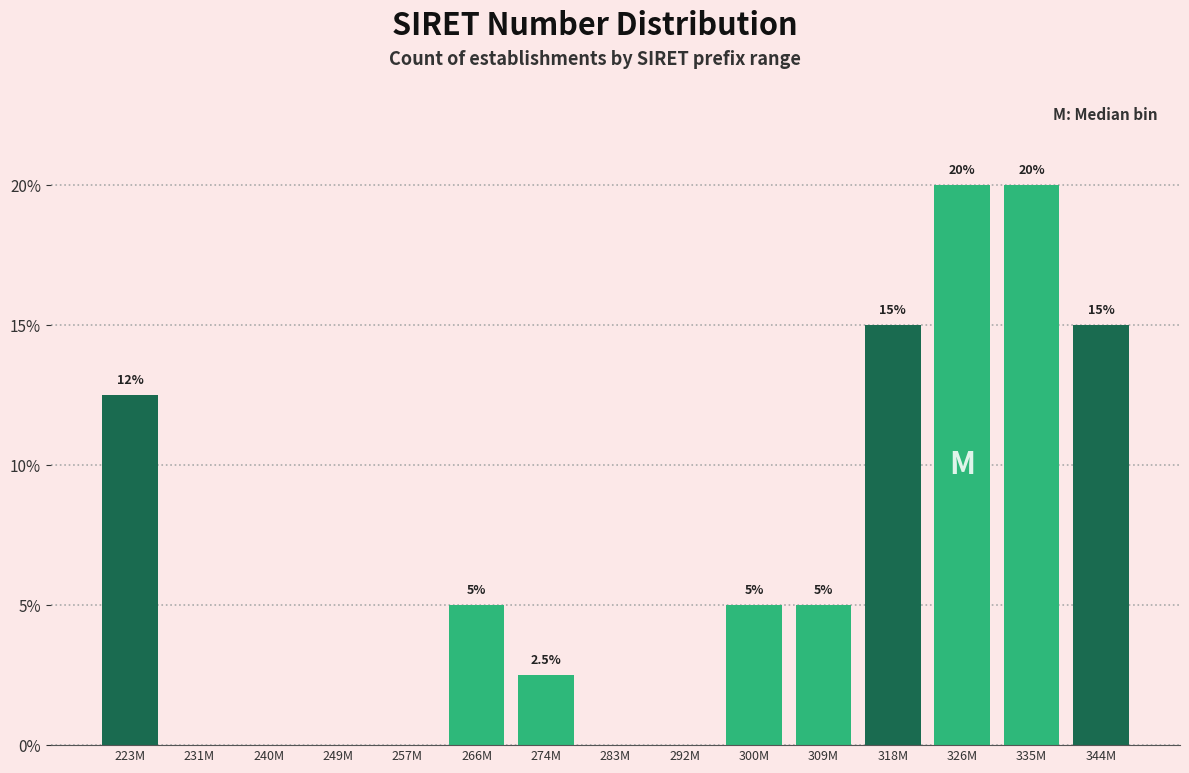

Reading right to left, list all the values displayed in this chart.

344M=15.0	335M=20.0	326M=20.0	318M=15.0	309M=5.0	300M=5.0	292M=0.0	283M=0.0	274M=2.5	266M=5.0	257M=0.0	249M=0.0	240M=0.0	231M=0.0	223M=12.5